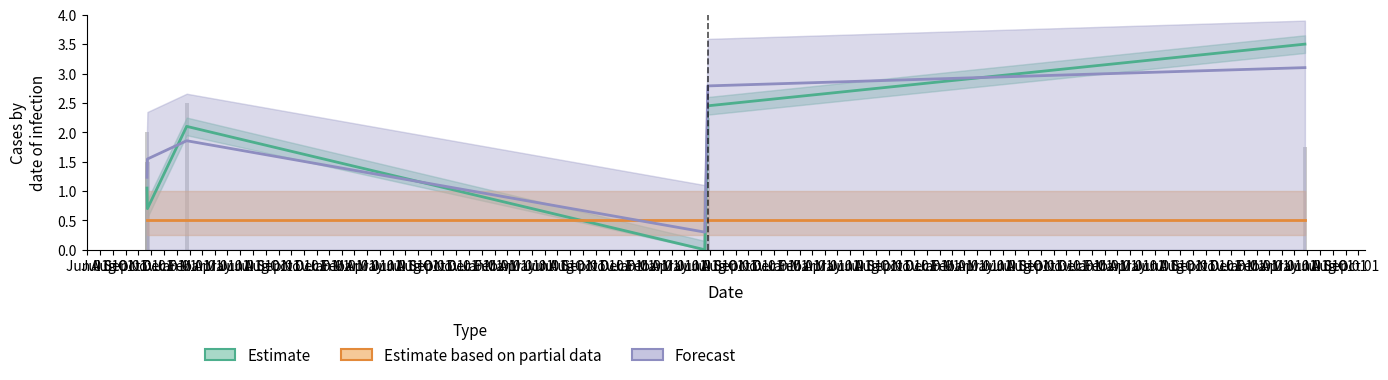

How many series are shown in this chart?

3